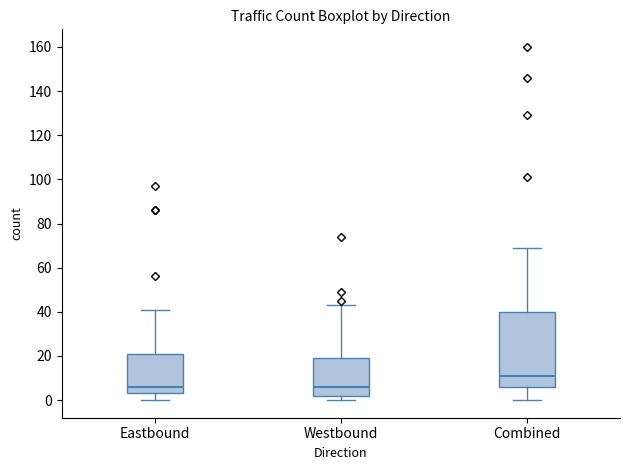

Reading left to right, transcribe this box plot: for each box, give where its median line is, the range the box spans, and where its two whiskers end, as read against the y-axis. The values are not printed on the chart, so give them approximately, as read against the axis.

Eastbound: median 6, box 4 to 22, whiskers 0 to 42
Westbound: median 6, box 2 to 20, whiskers 0 to 44
Combined: median 12, box 6 to 40, whiskers 0 to 70